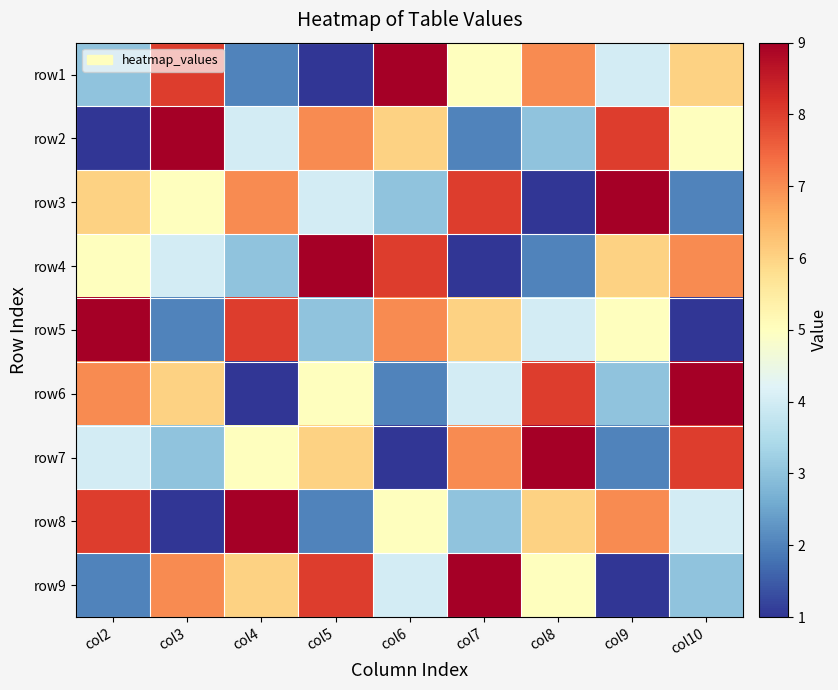

What is the total value across all series at col3?

45